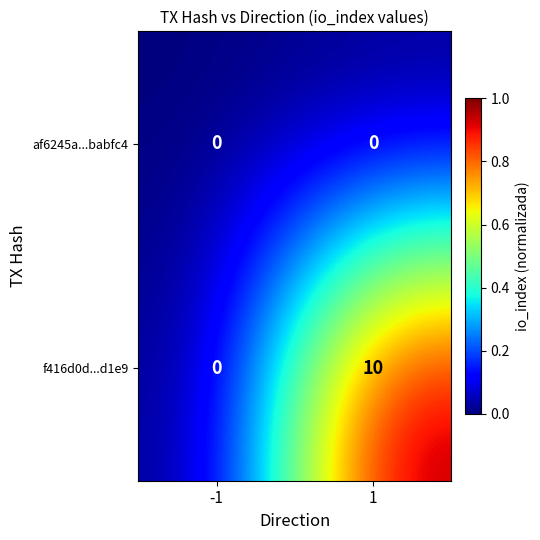

Which series has the widest spread of values?

f416d0d...d1e9